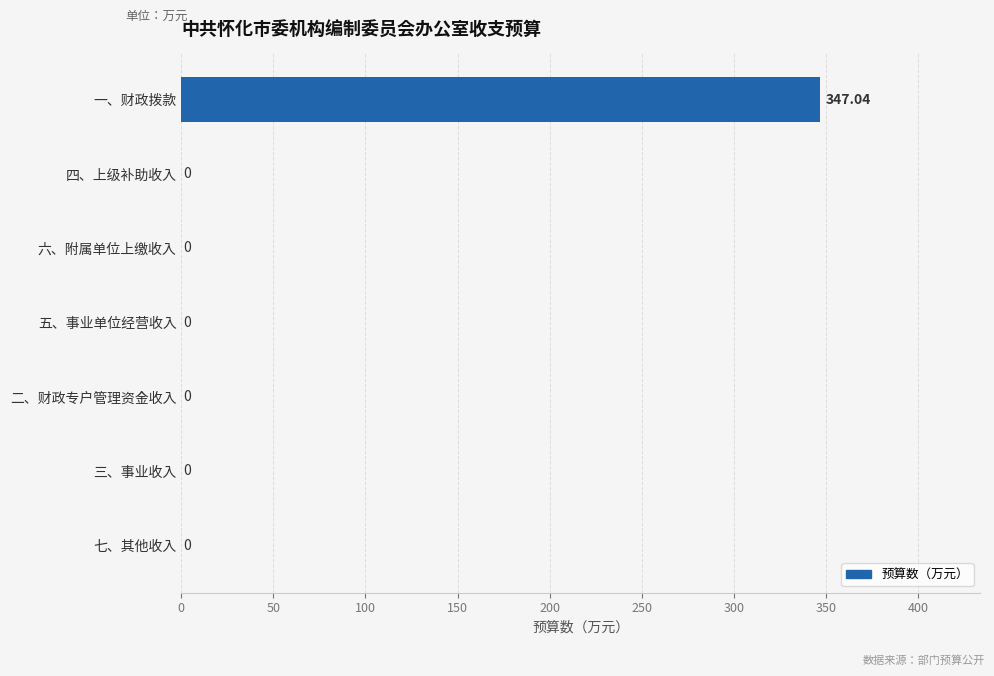

Which label corresponds to the largest value in the chart?

一、财政拨款